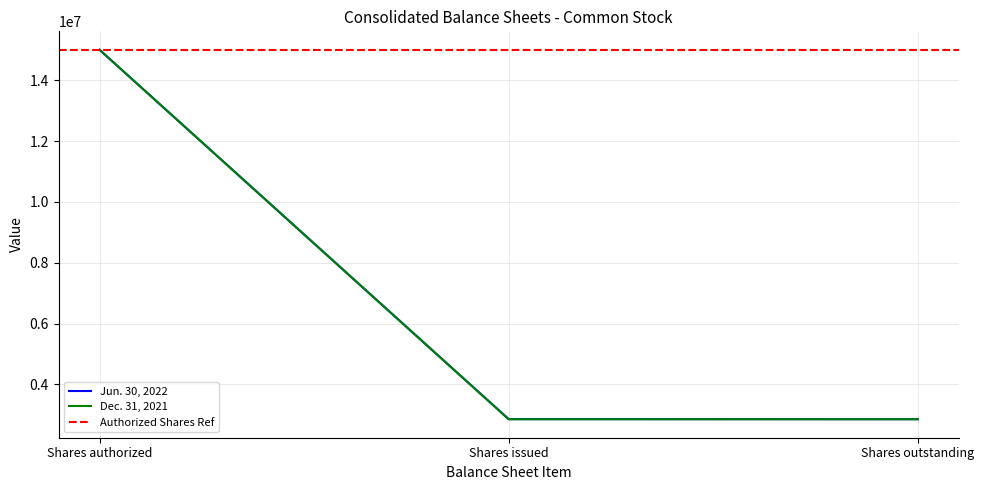

What is the spread (max minus min) of values at Shares issued?

4755